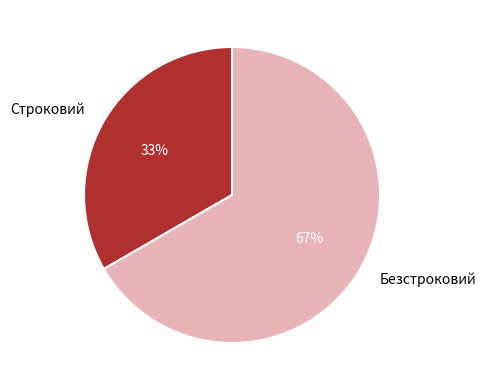

Count the number of slices in the pie.

2